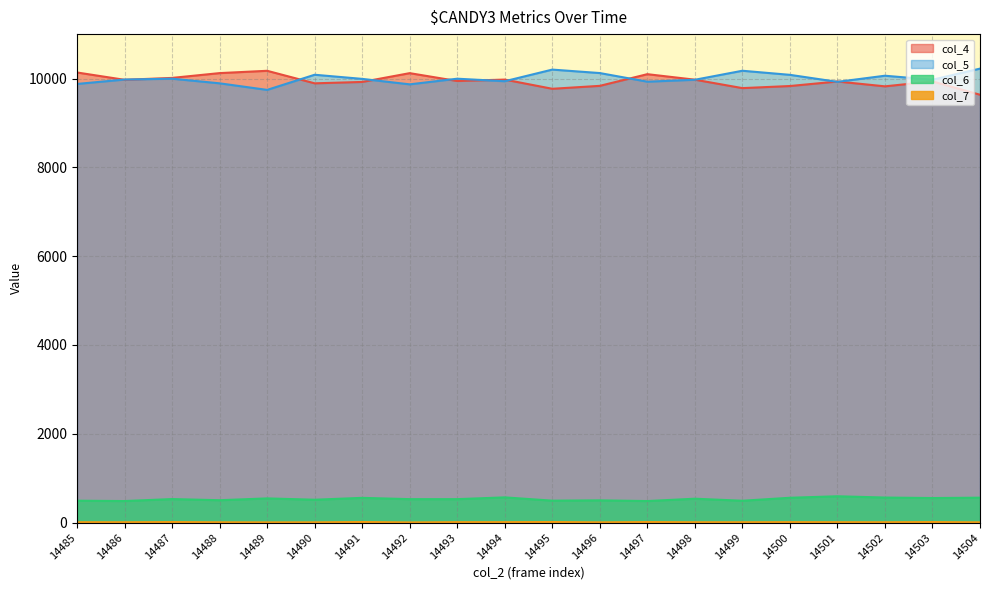

Which has a higher value, 14498 or 14490?

14498